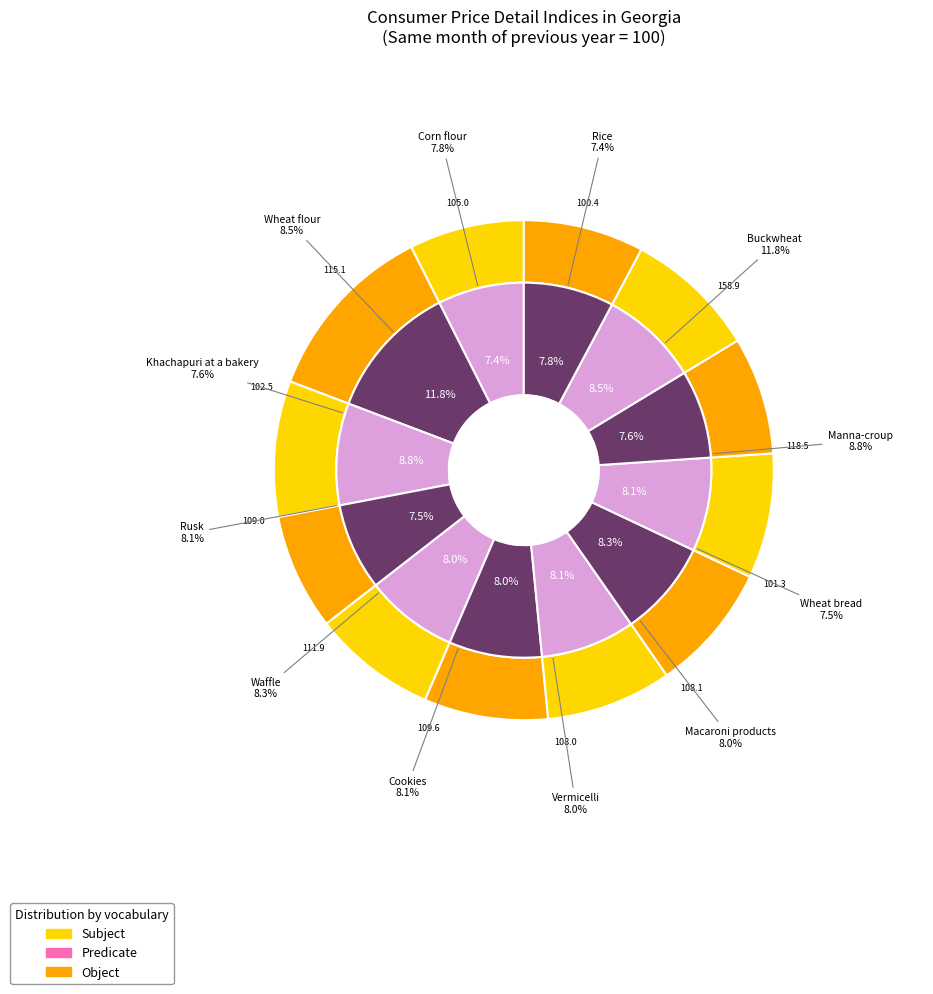

What is the total percentage of Waffle and Vermicelli?

16.3%